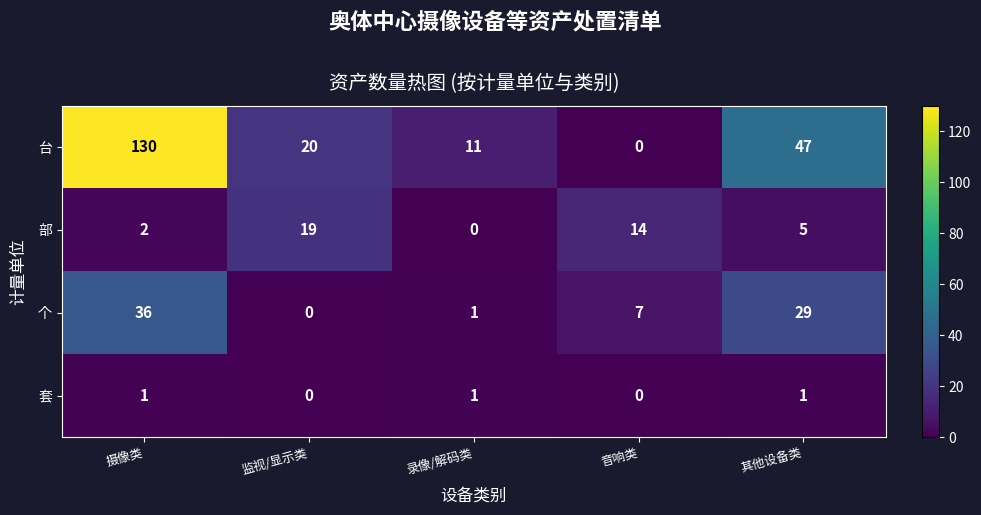

What is the difference between the maximum and minimum values in the 个 series?

36